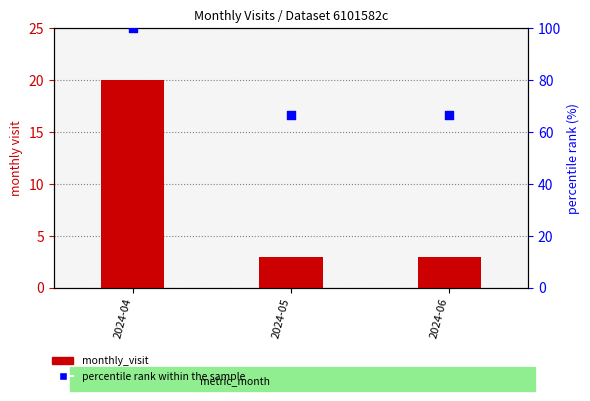

Which series reaches the maximum Y coordinate?

percentile rank within the sample